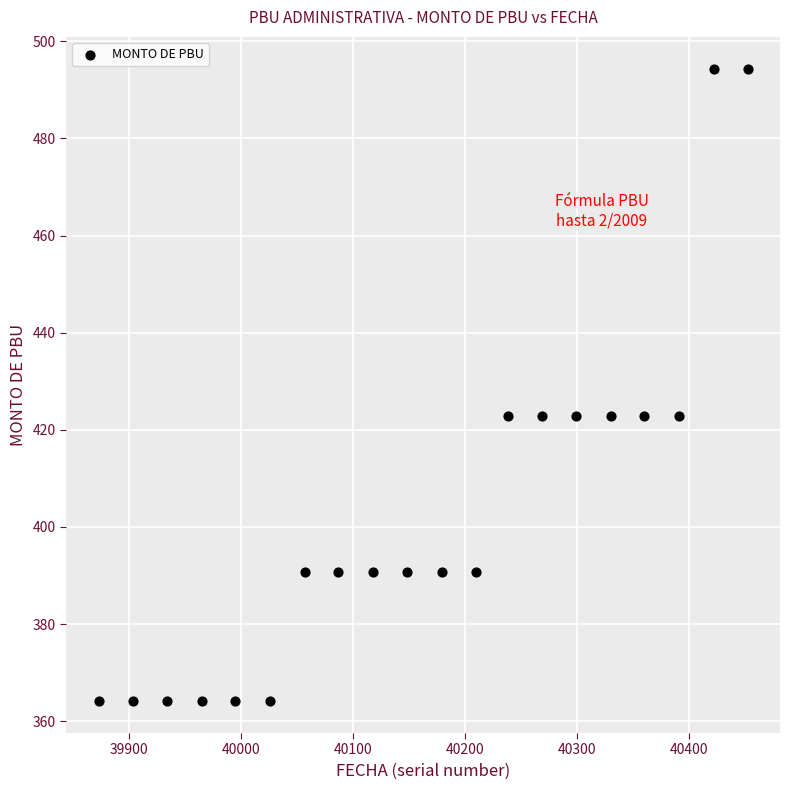

What is the range of X values (max minus min)?

579.0